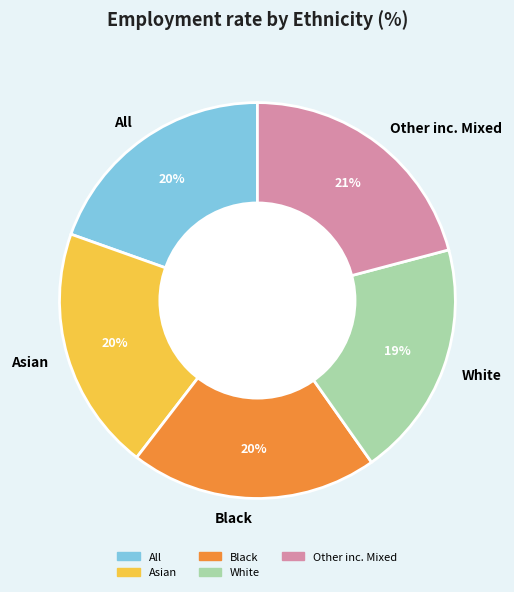

Combined, do White and All account for over 50%?

No